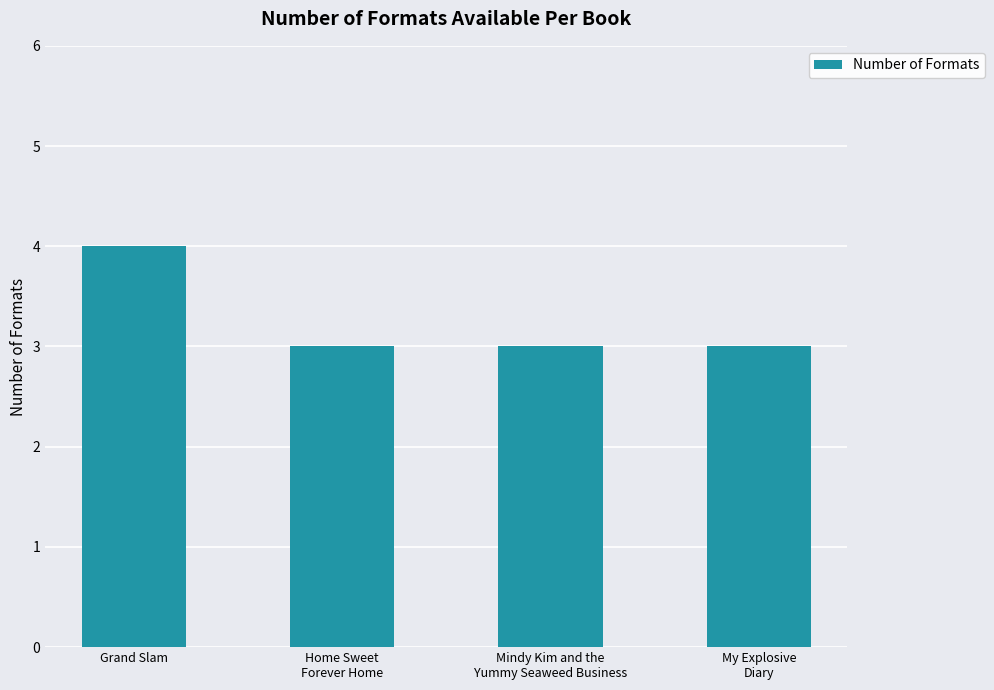

What position from the right is Mindy Kim and the
Yummy Seaweed Business?

2